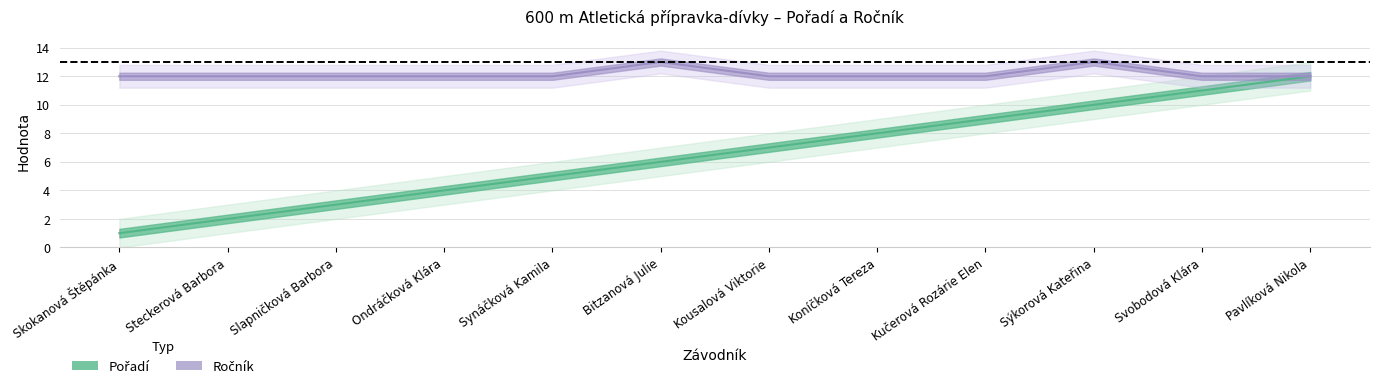

Is it true that Pořadí equals 2 at Steckerová Barbora?

True